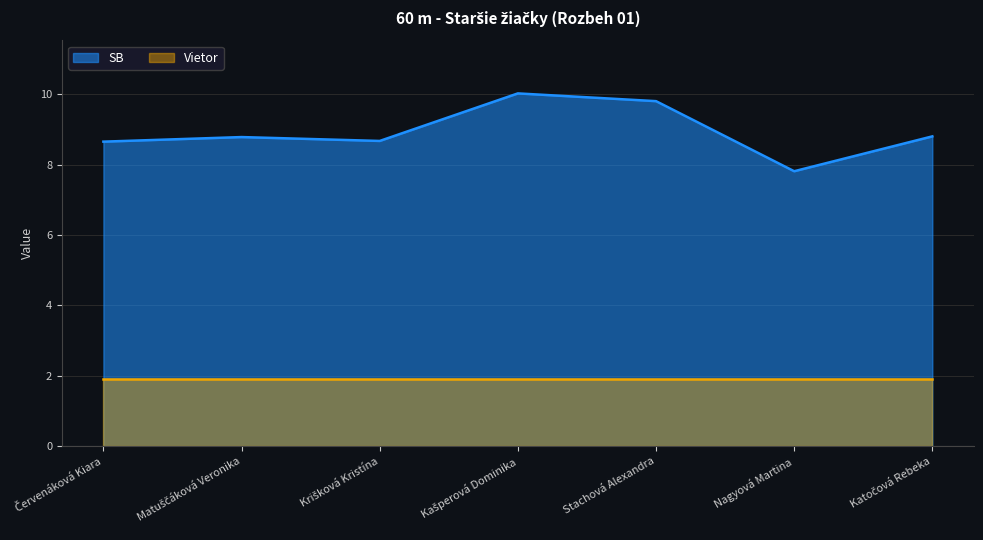

Which category has the lowest value across all series?

Nagyová Martina